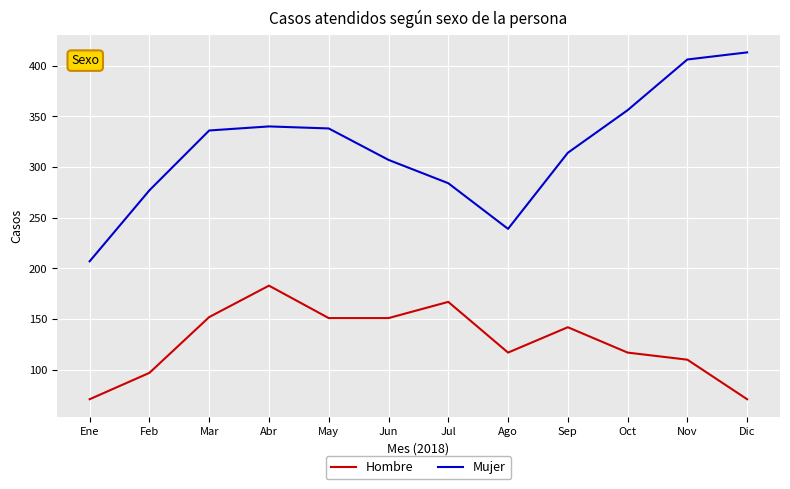

Which series has the widest spread of values?

Mujer